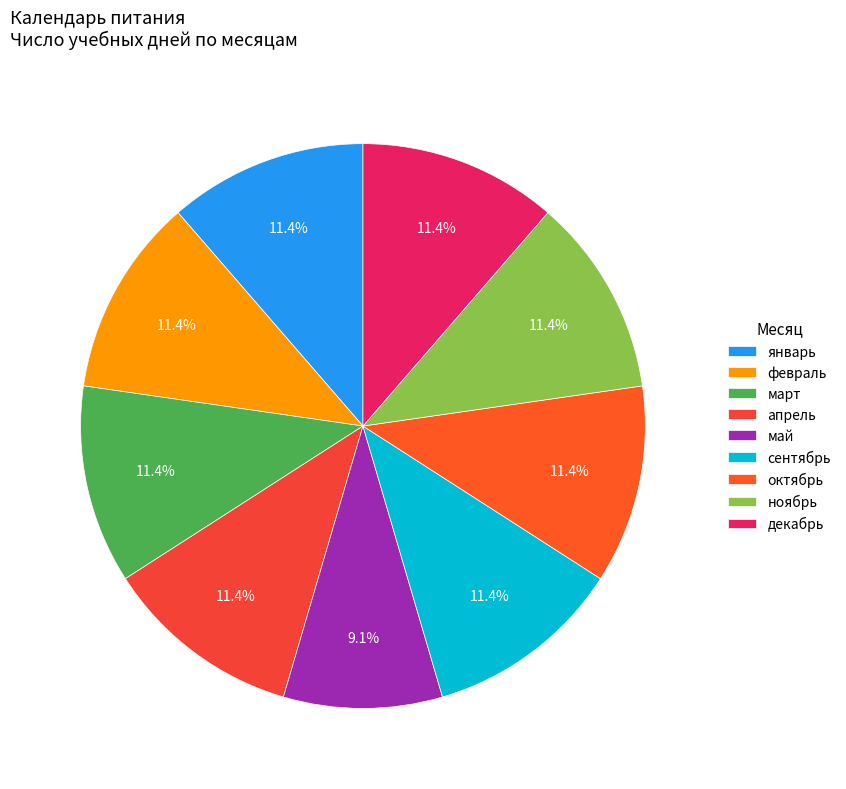

How many segments does this pie chart have?

9